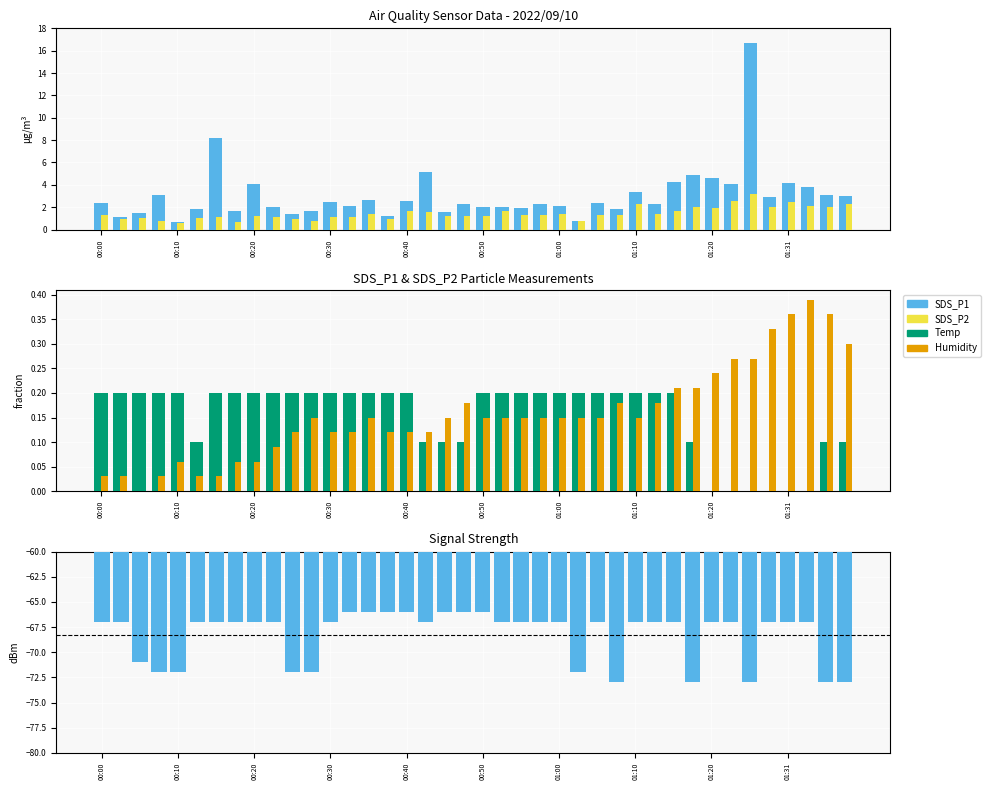

What is the difference between the maximum and minimum values in the Signal series?

7.0